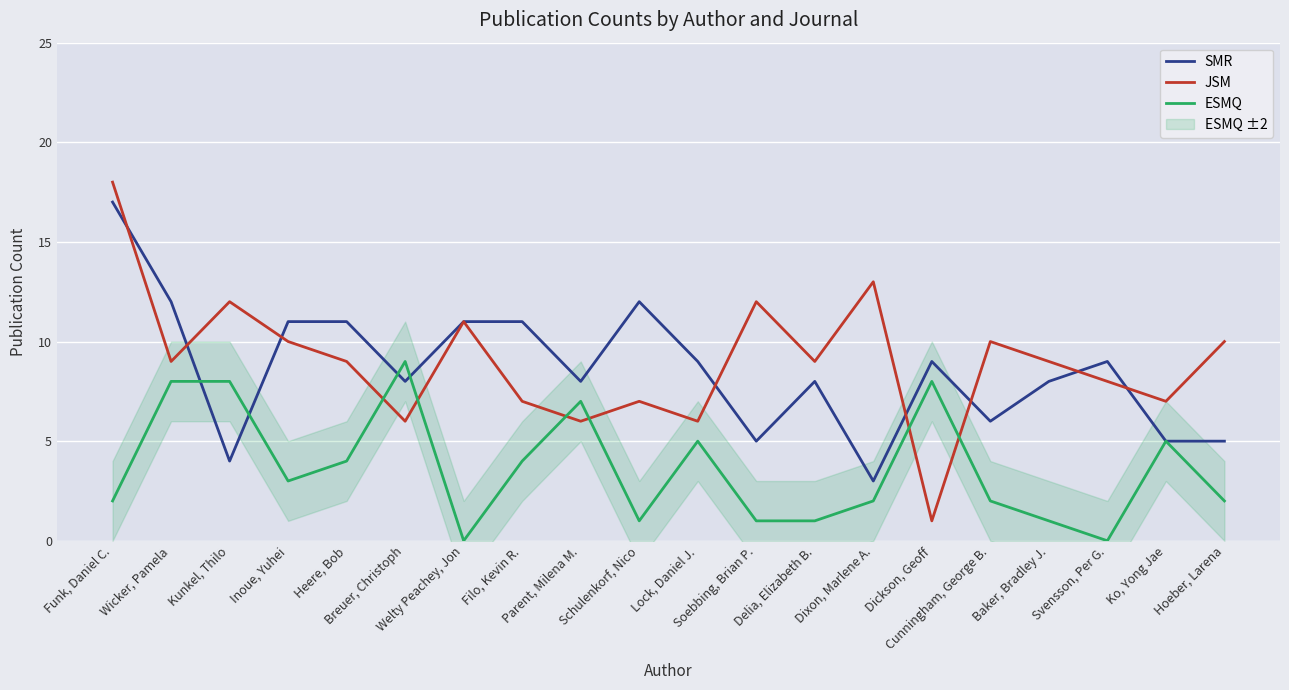

At which label is SMR closest to 10?

Inoue, Yuhei